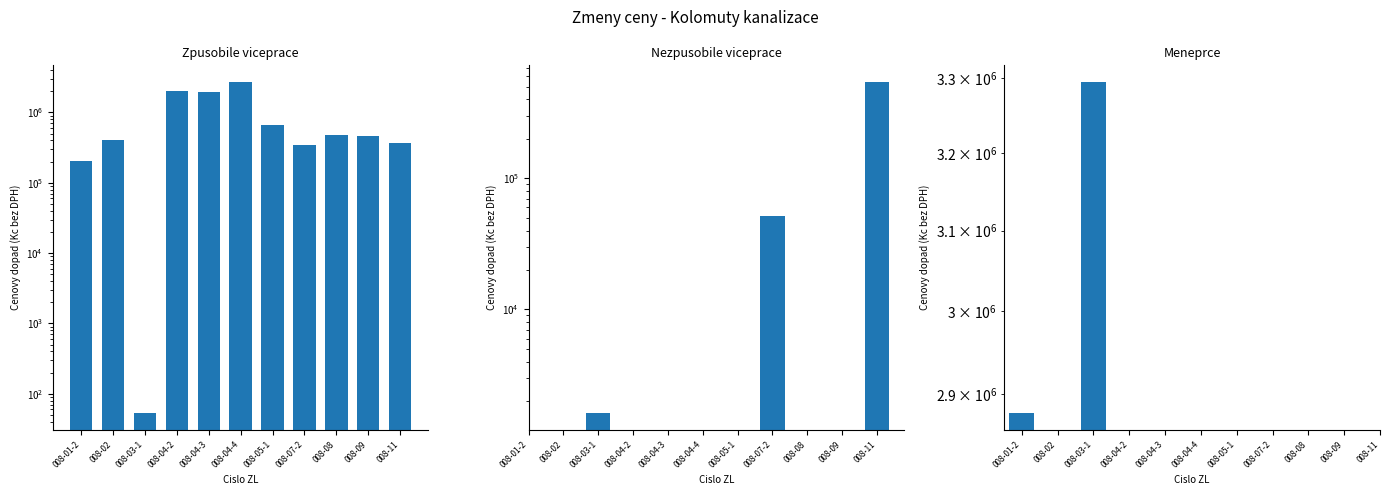

How many positive values does the Nezpusobile viceprace series have?

3